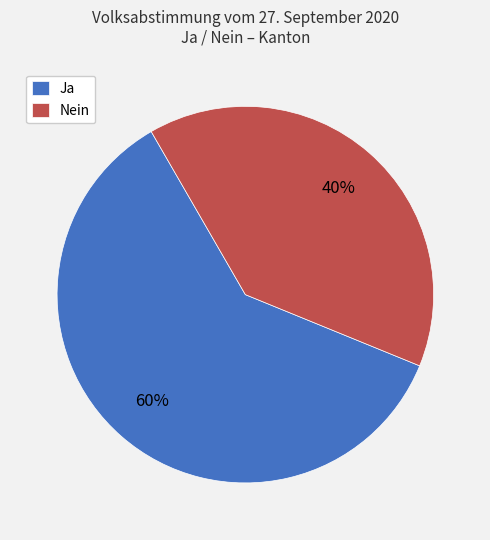

Which slice is the smallest?

Nein